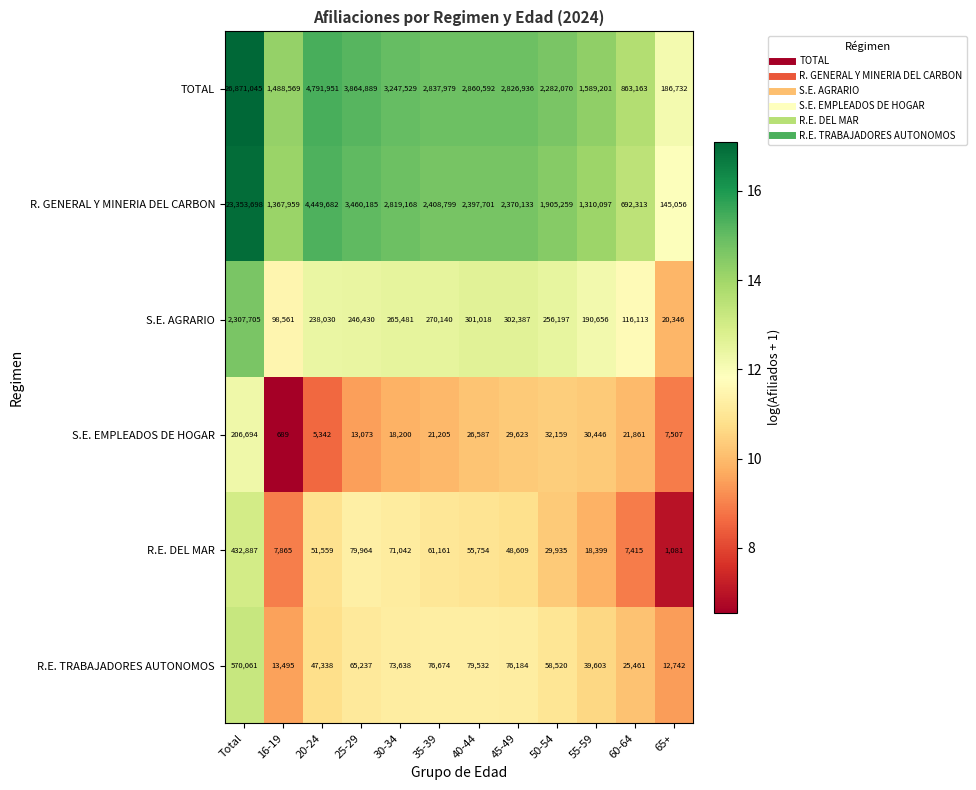

At which category is the sum across all series the highest?

Total